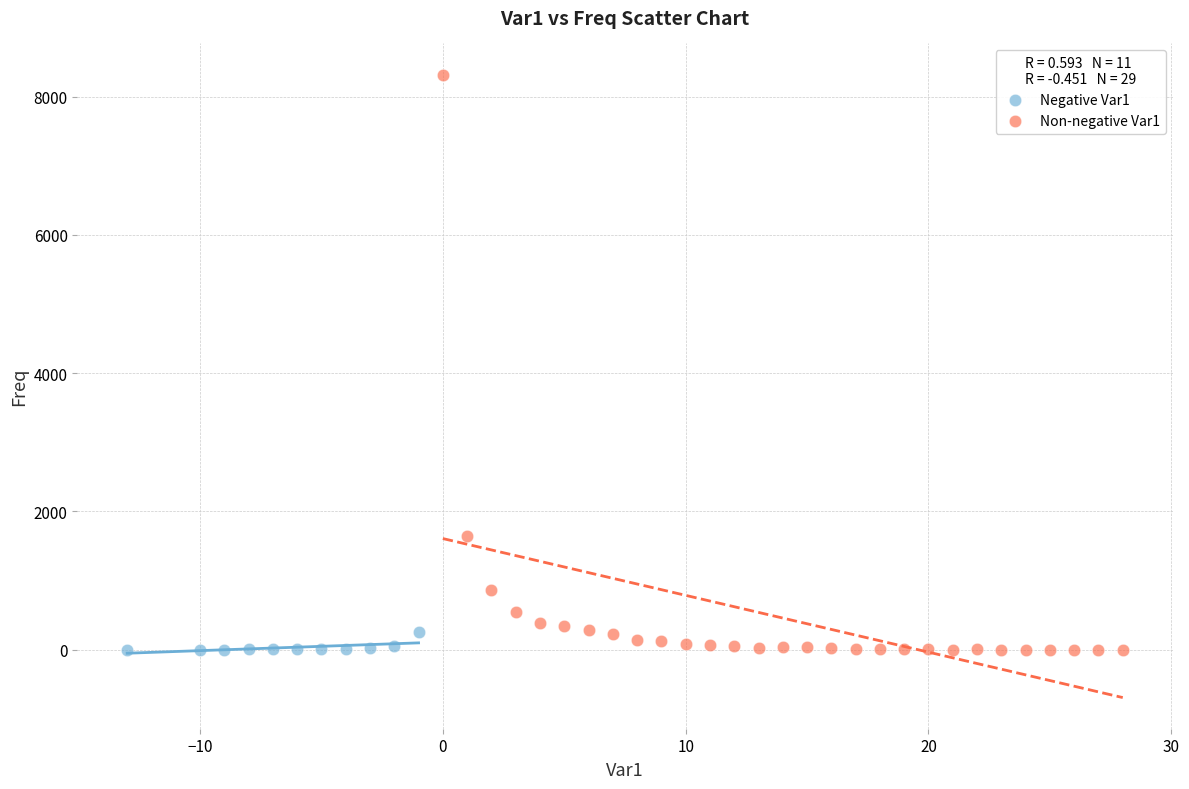

Which series has the largest Y range (max minus min)?

Non-negative Var1